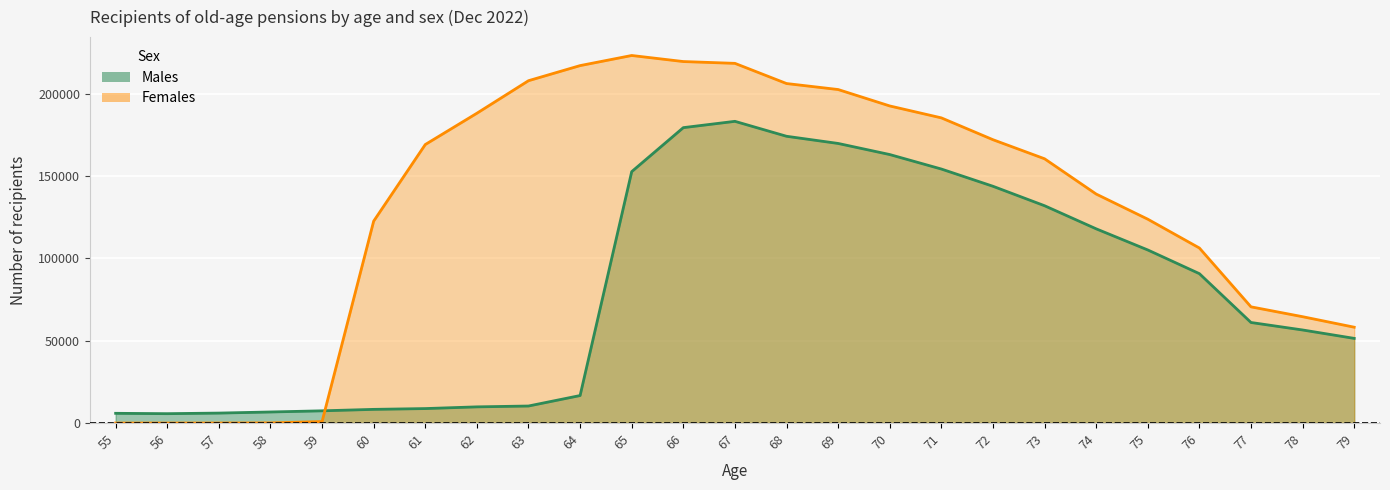

What is the minimum value shown in the chart?

15